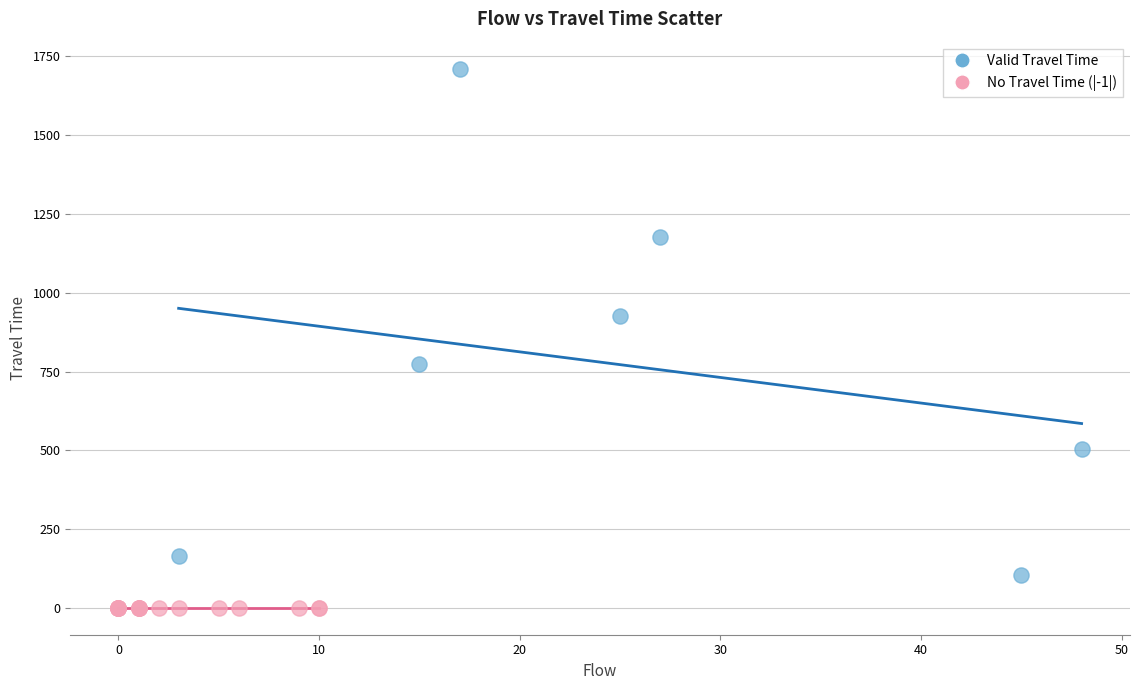

Which series contains the lowest Y value?

No Travel Time (|-1|)